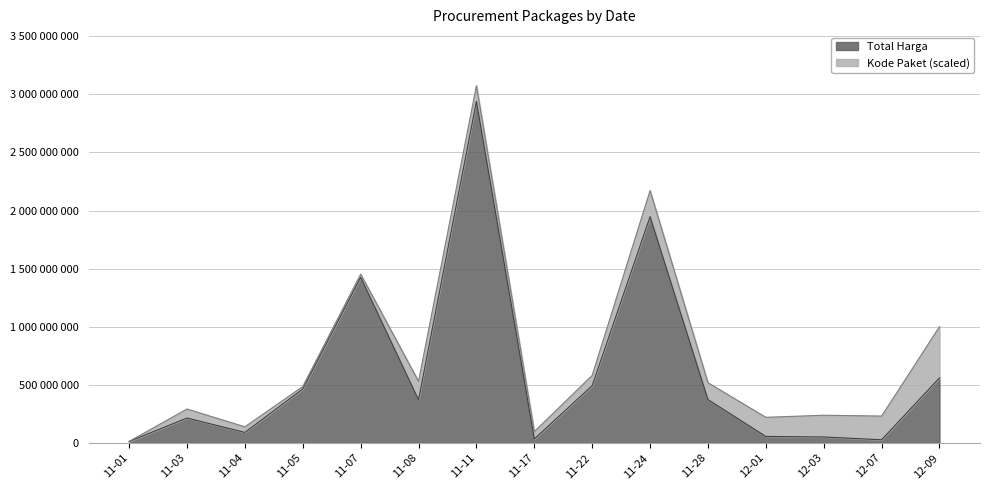

Does the chart have visible grid lines?

Yes